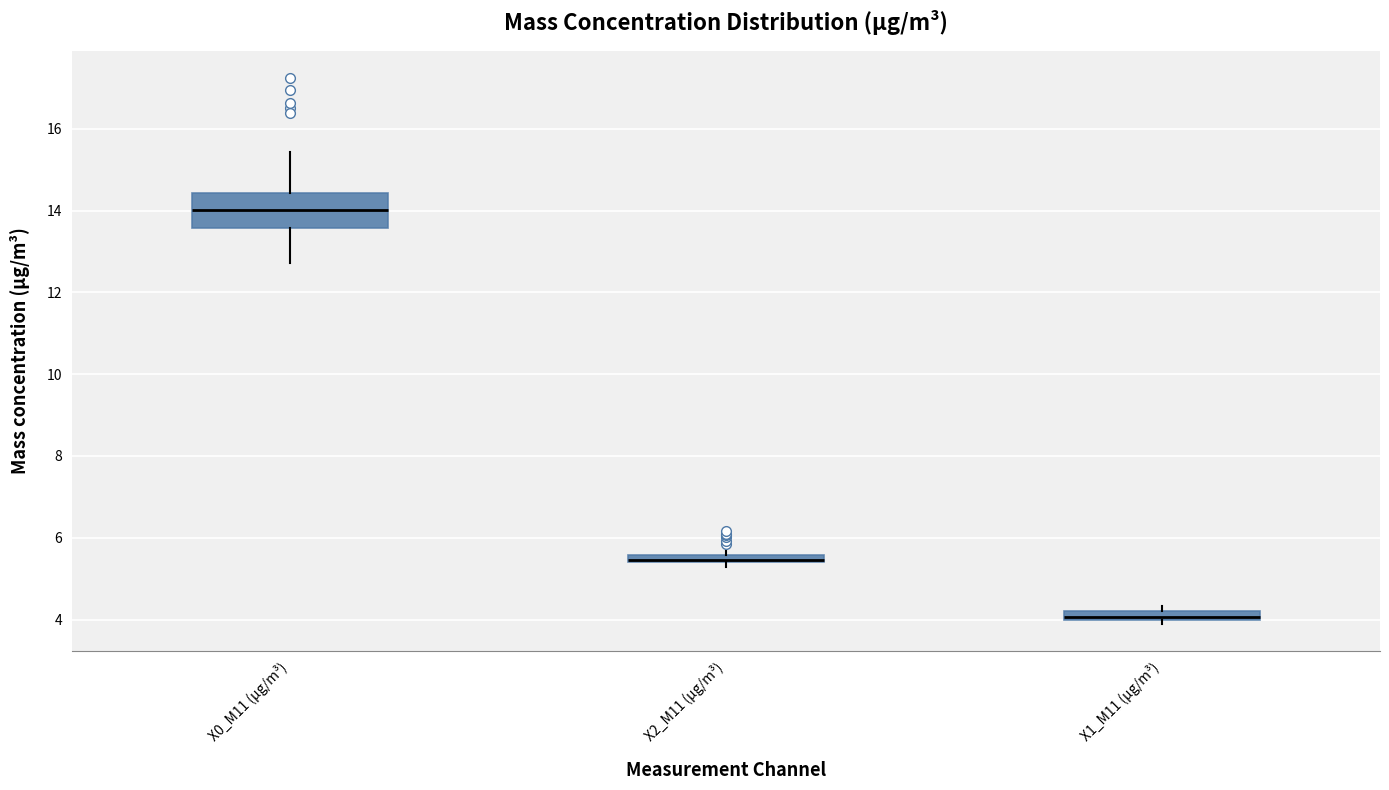

Comparing the boxes themselves (not the whiskers), which one is the tallest?

X0_M11 (μg/m³)